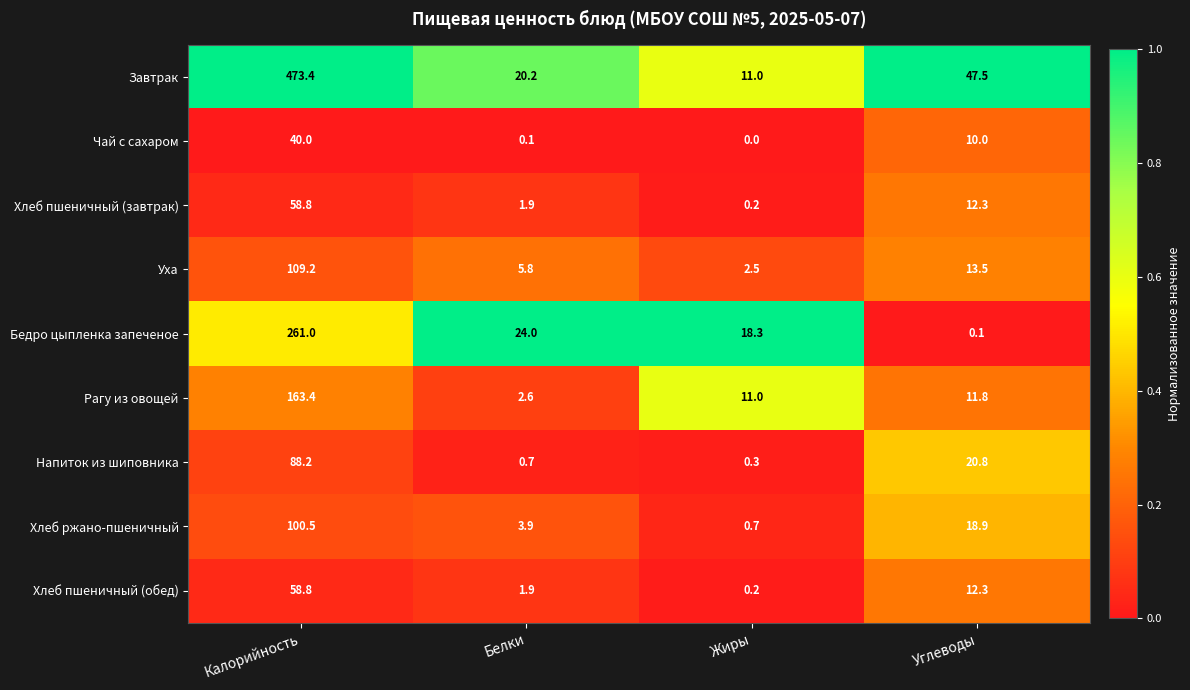

What is the difference between the Уха values at Жиры and Углеводы?

11.0